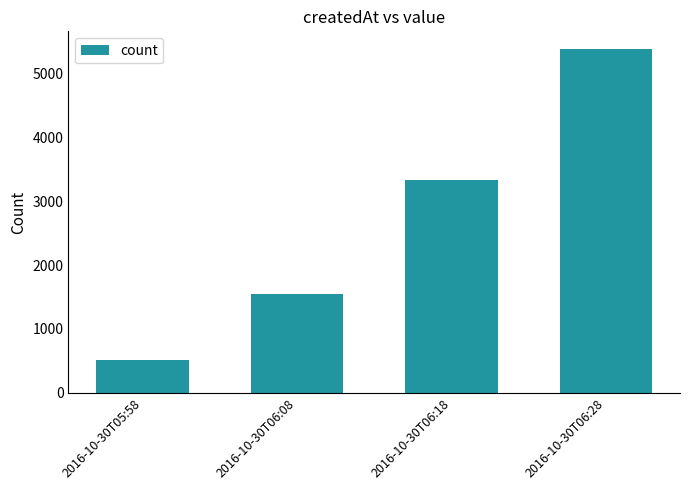

Are the bars grouped side by side (vs. stacked)?

No